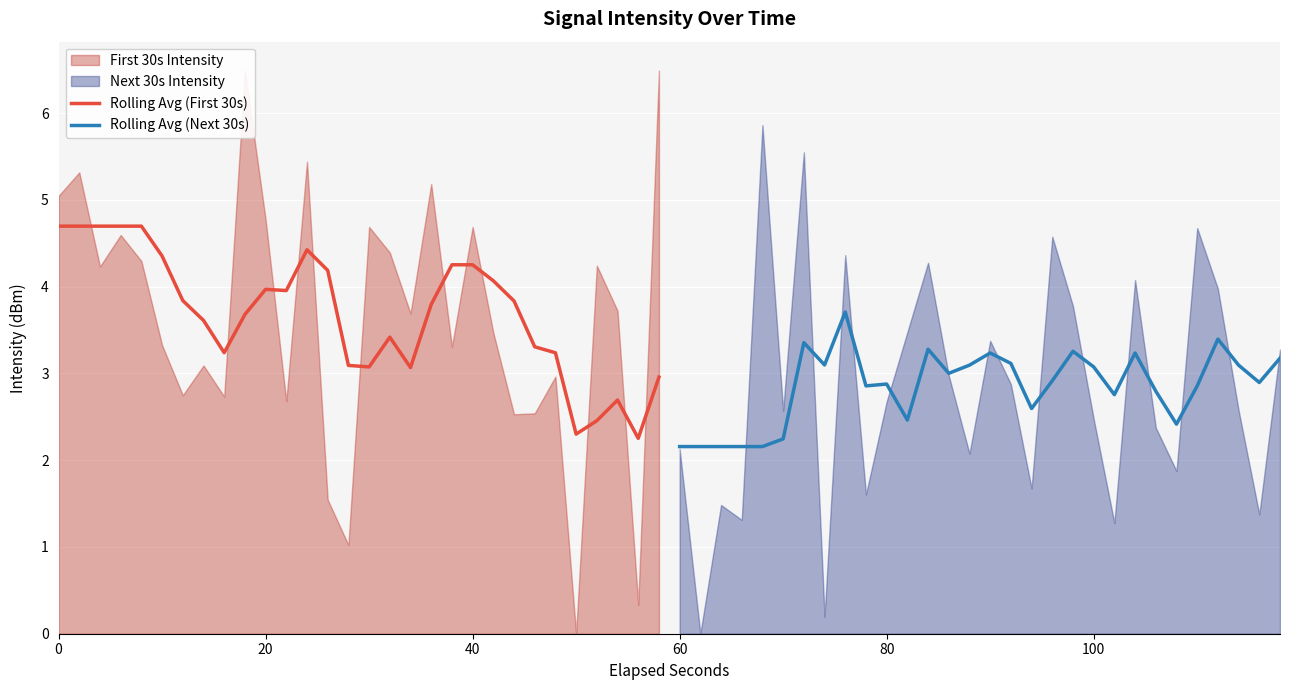

What is the difference between the maximum and minimum values in the Rolling Avg (Next 30s) series?

1.6